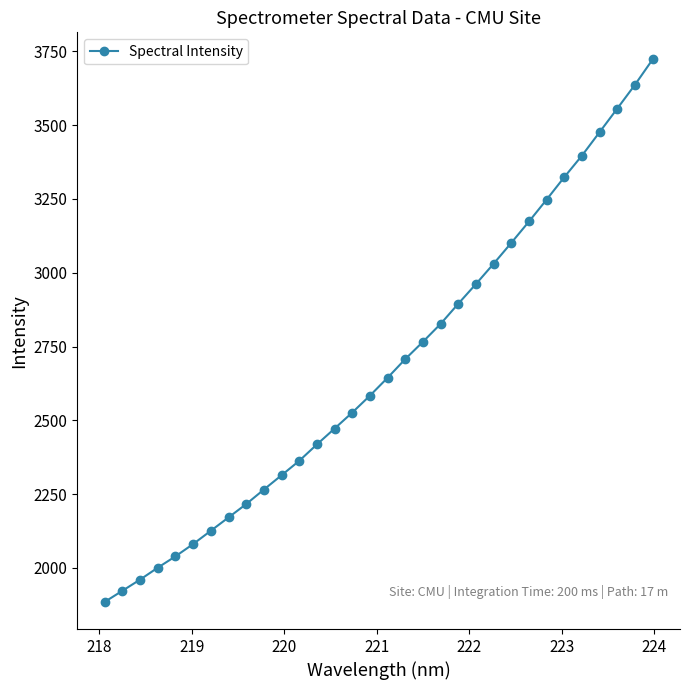

What is the difference between the maximum and minimum values?

1837.6